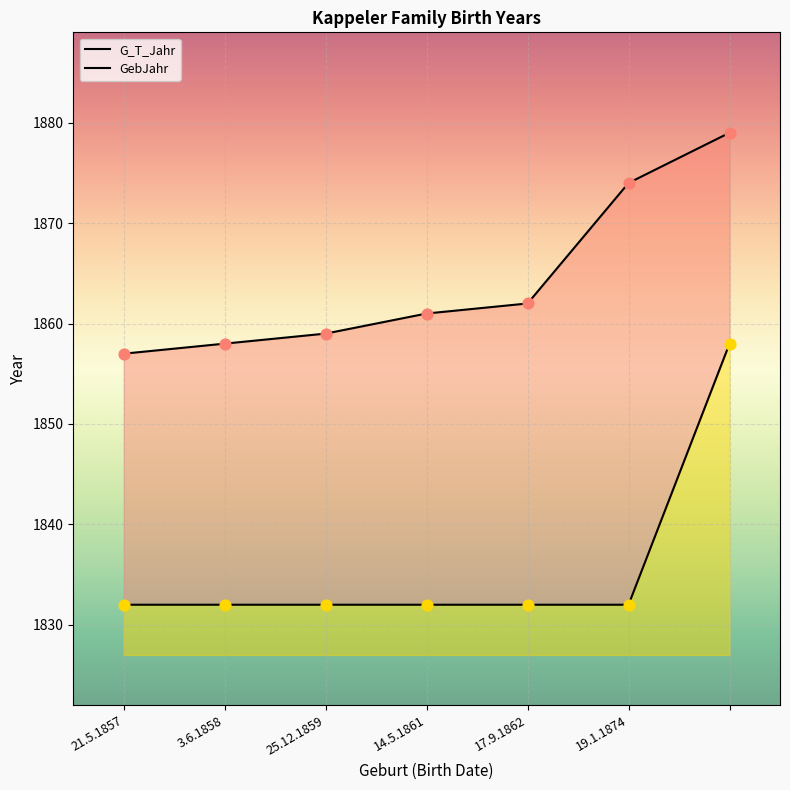

At how many categories does at least one series exceed 1844?

7